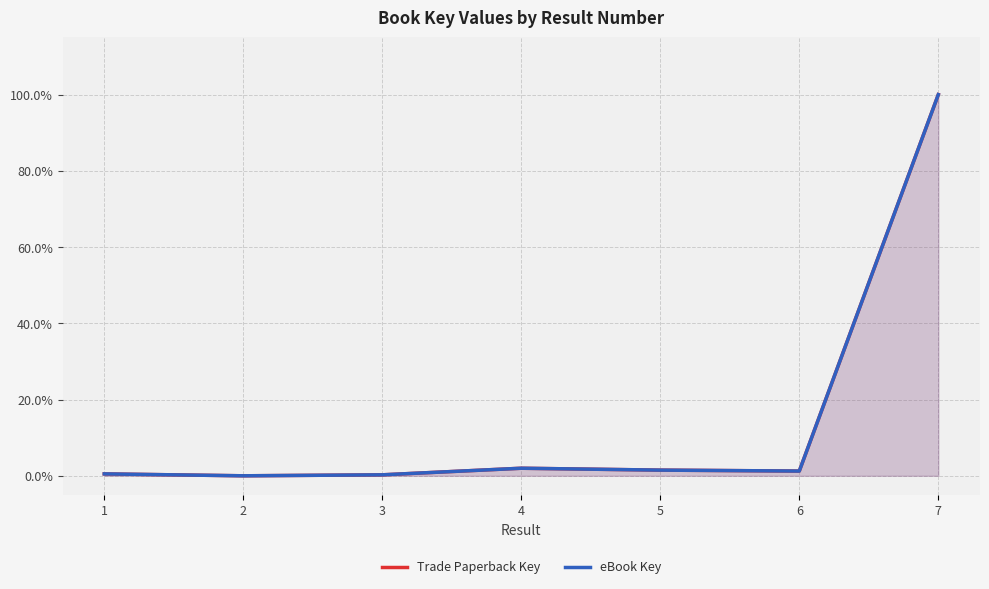

The Trade Paperback Key series shows 0.0 at 1. True or false?

False